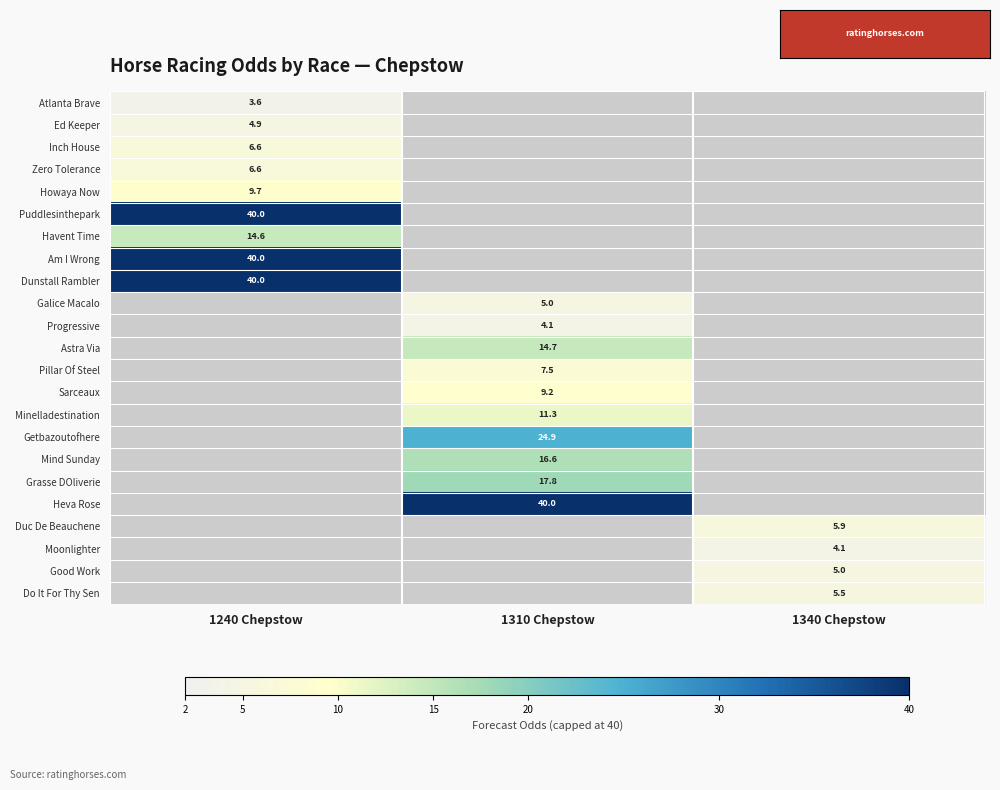

Is it true that Howaya Now equals 9.7 at 1240 Chepstow?

True